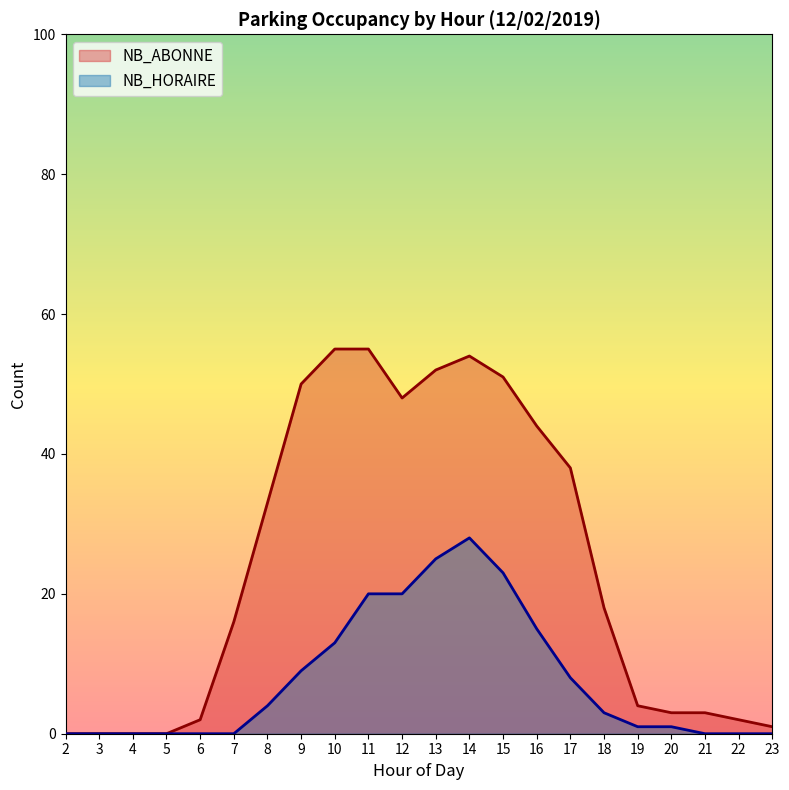

Count the number of categories in the chart.

22